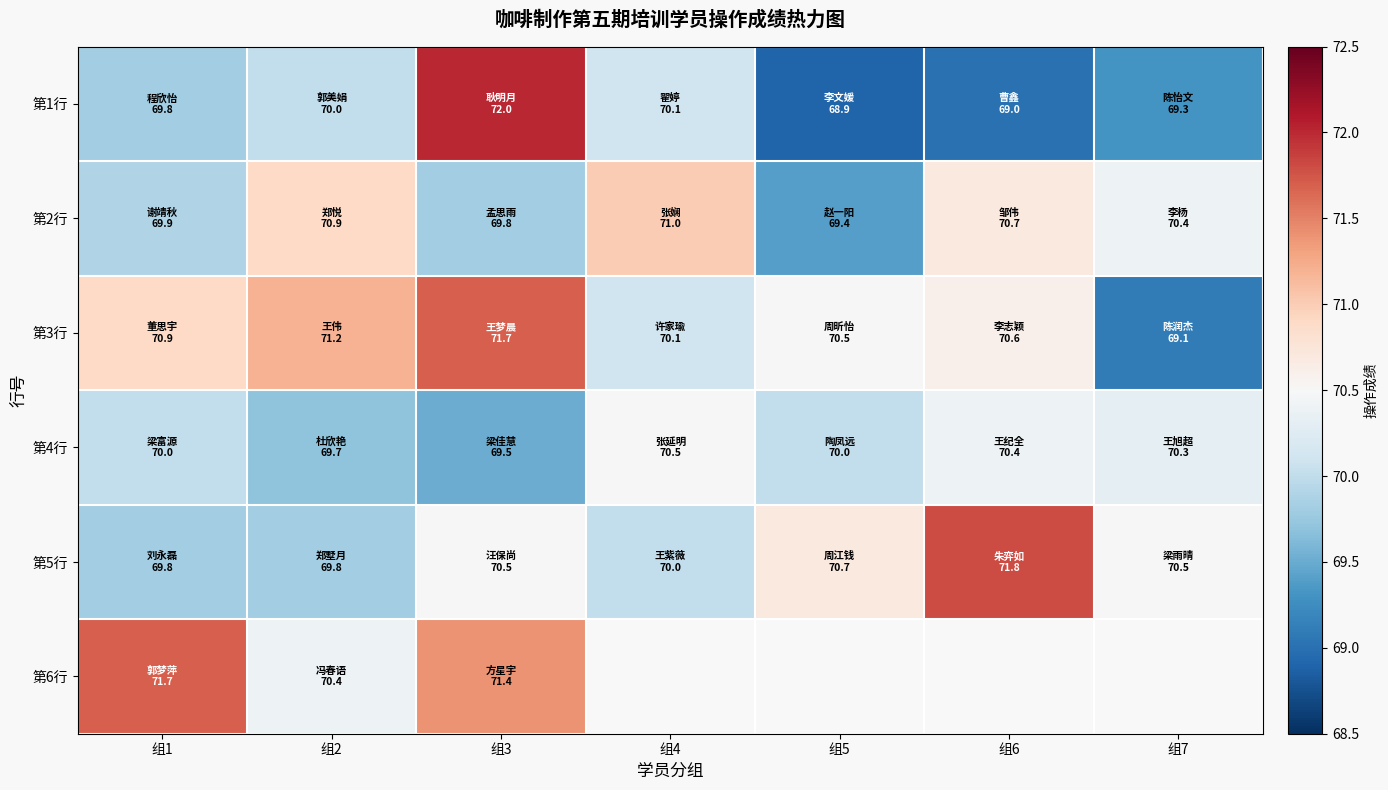

At how many categories does at least one series exceed 71?

4